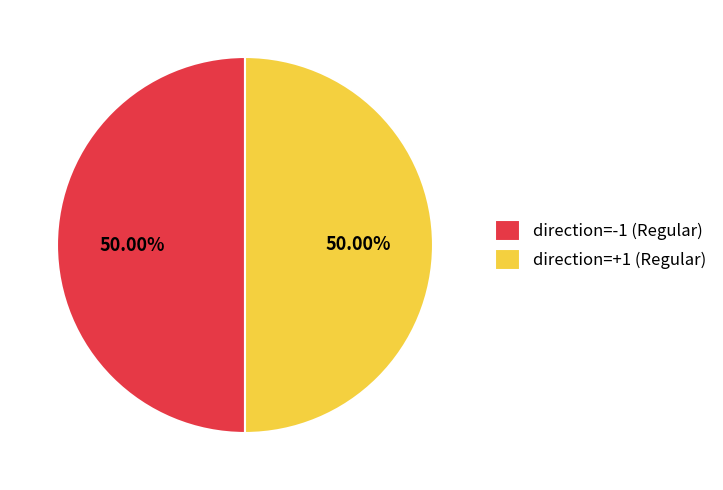

Do direction=-1 (Regular) and direction=+1 (Regular) together represent more than half of the pie?

Yes